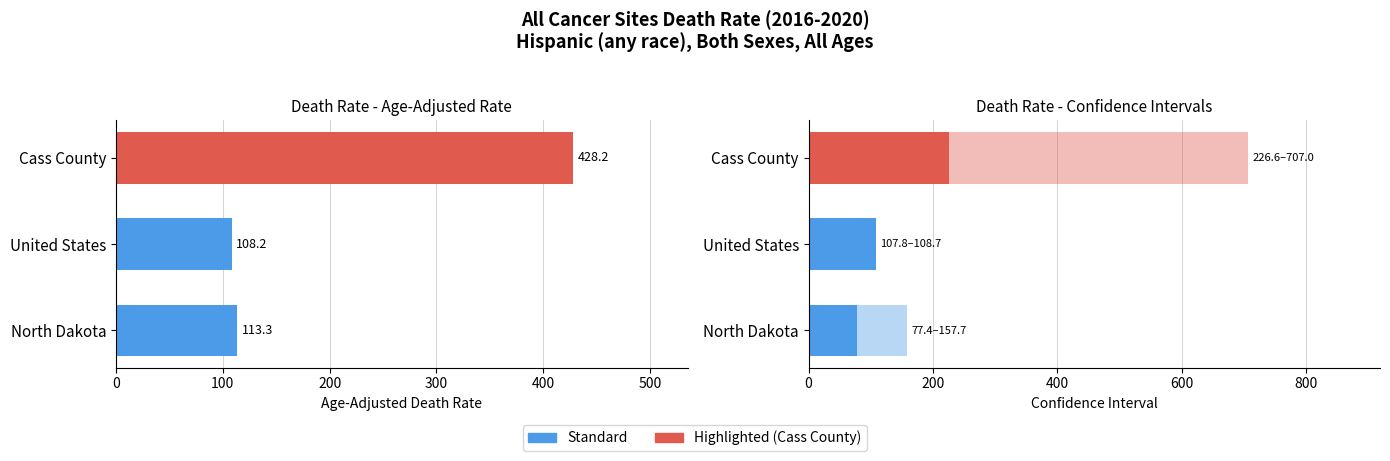

True or false: Lower CI has a value of 65.1 at United States.

False